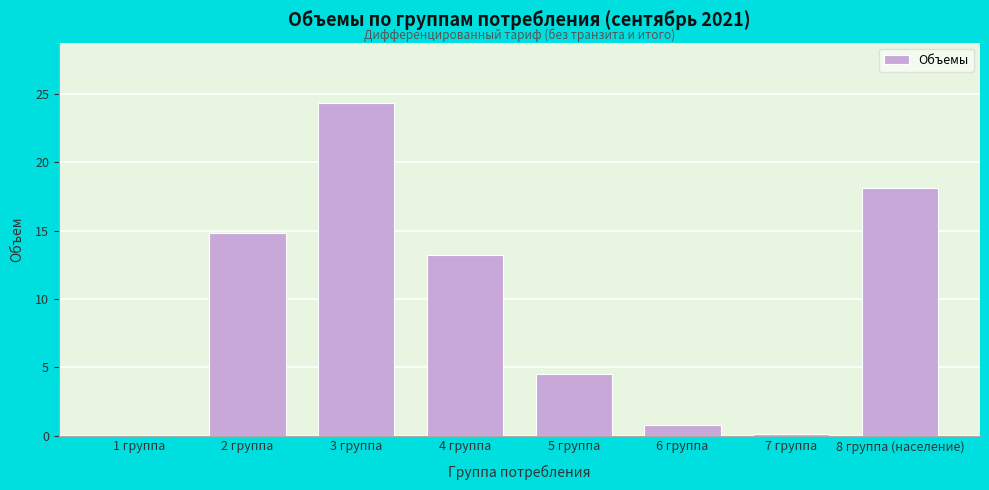

What is the maximum value shown in the chart?

24.4